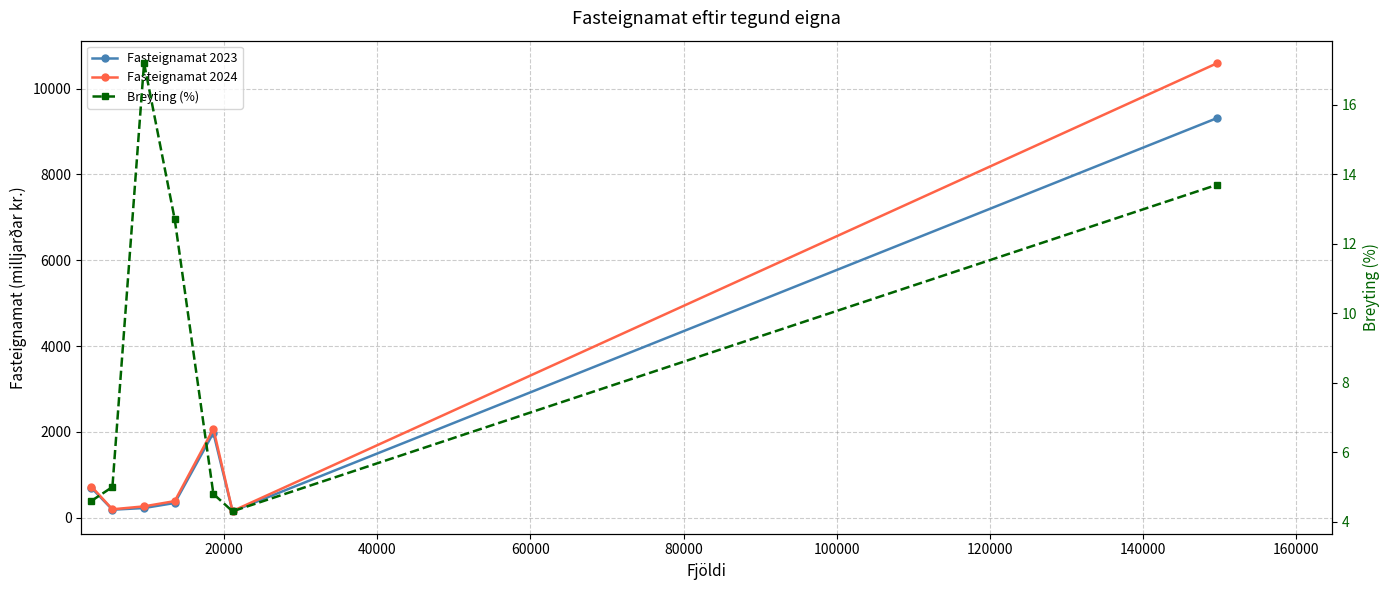

List the series in order of their peak value, highest first.

Fasteignamat 2024, Fasteignamat 2023, Breyting (%)